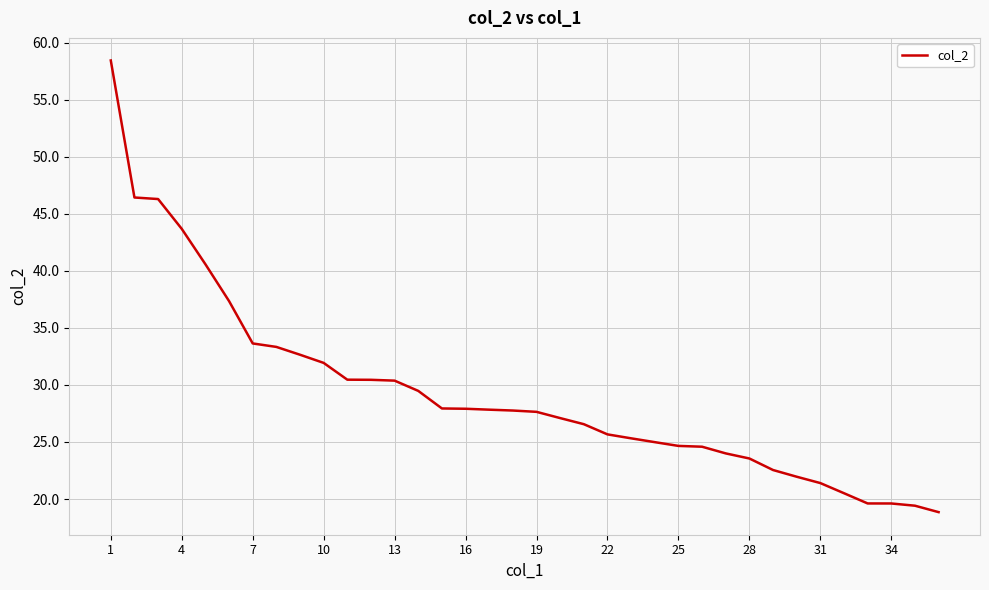

True or false: the data shows 11.9 at 4.

False